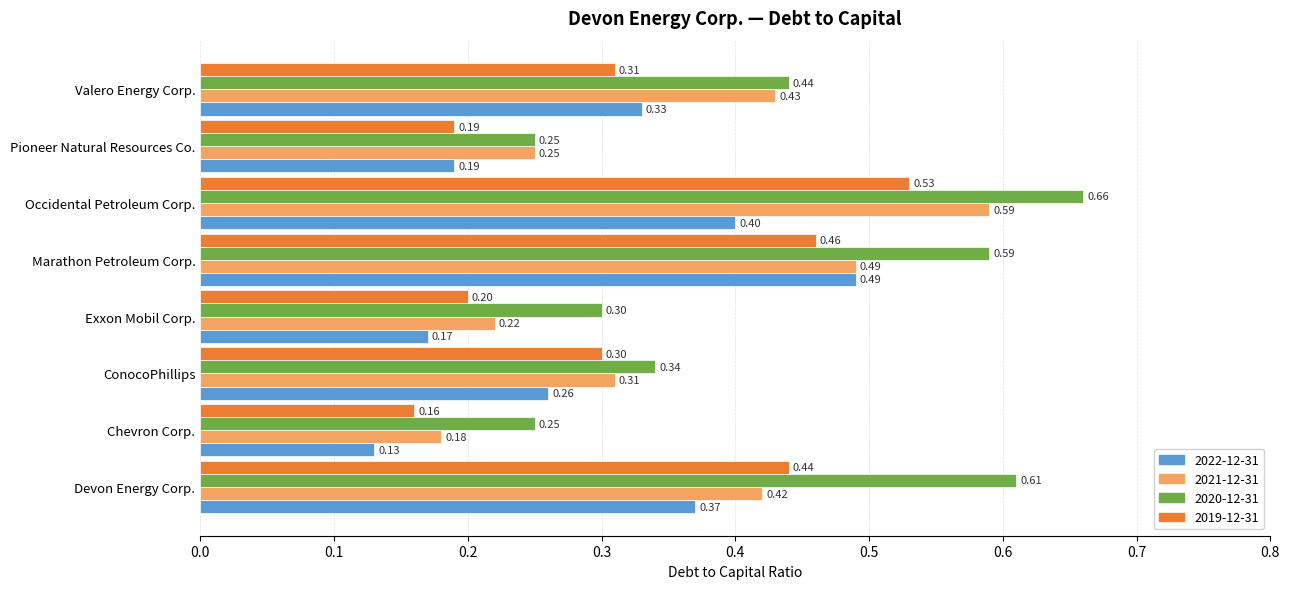

What is the average value of the 2019-12-31 series?

0.3